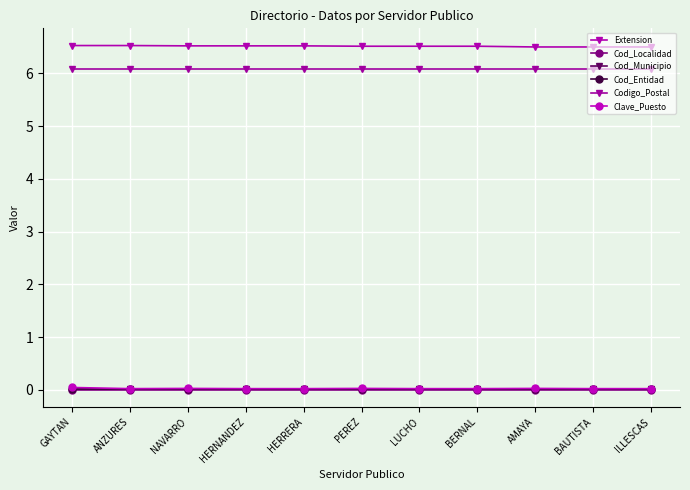

True or false: Cod_Entidad and Extension intersect in this chart.

False